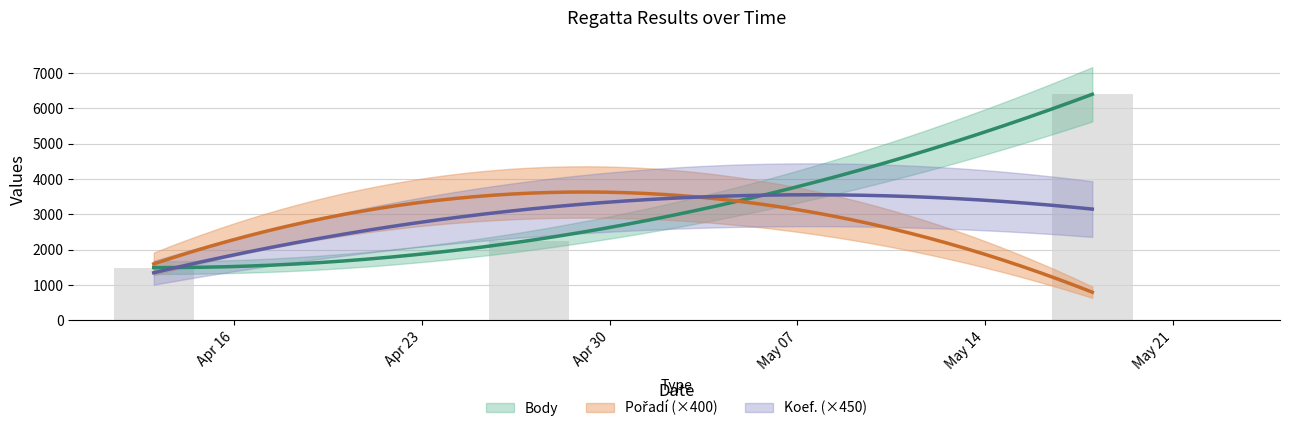

At 2024-05-18, list the series in order from smallest to largest.

Pořadí, Koef., Body